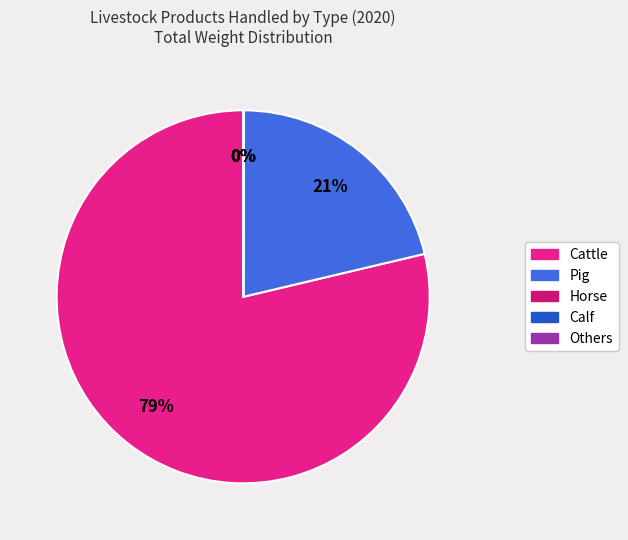

What is the largest slice in the pie chart?

Cattle